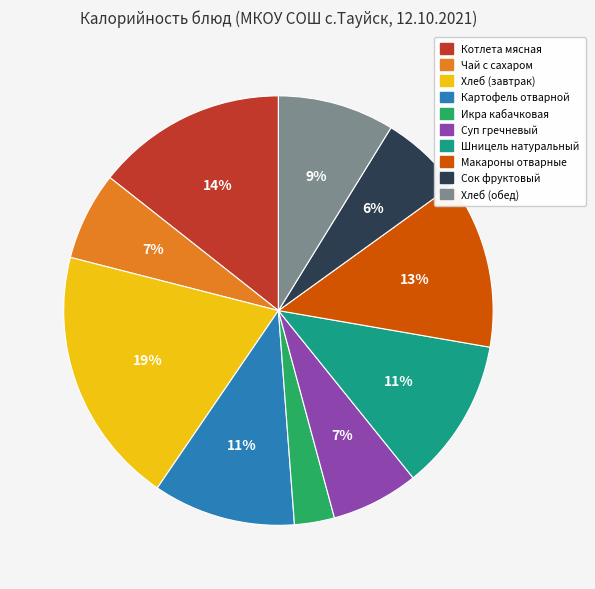

Combined, do Хлеб (обед) and Чай с сахаром account for over 50%?

No